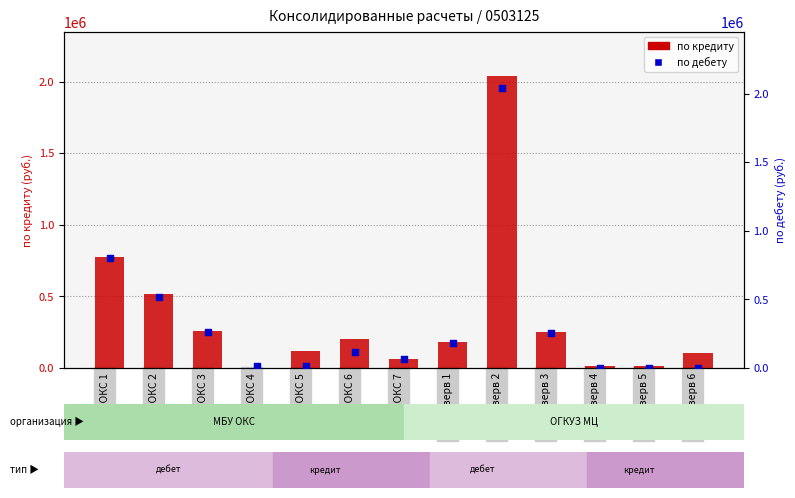

Which series has the largest Y range (max minus min)?

по дебету